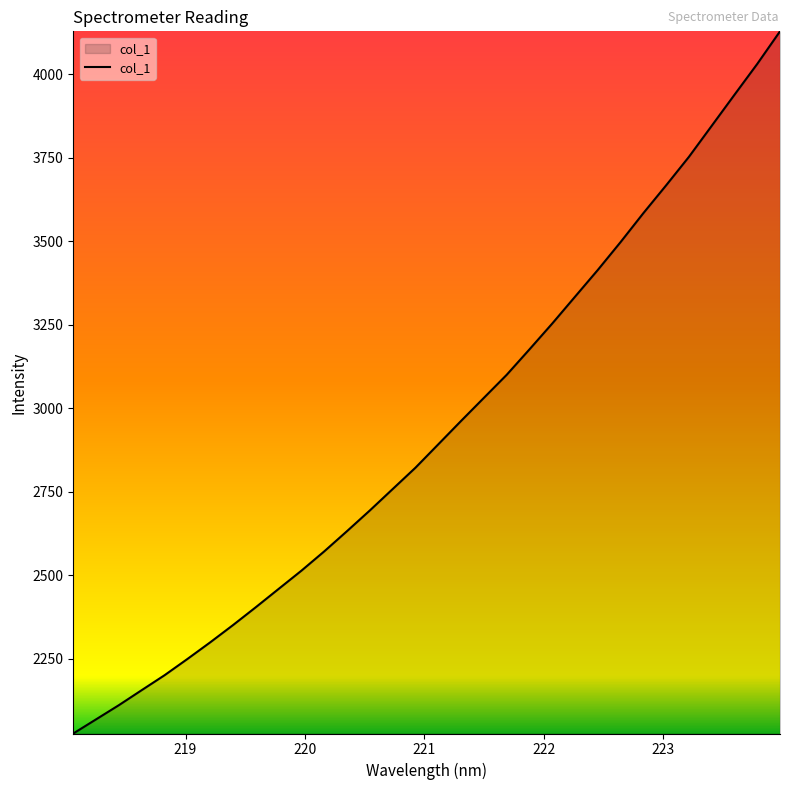

What is the greatest value displayed?

4128.5